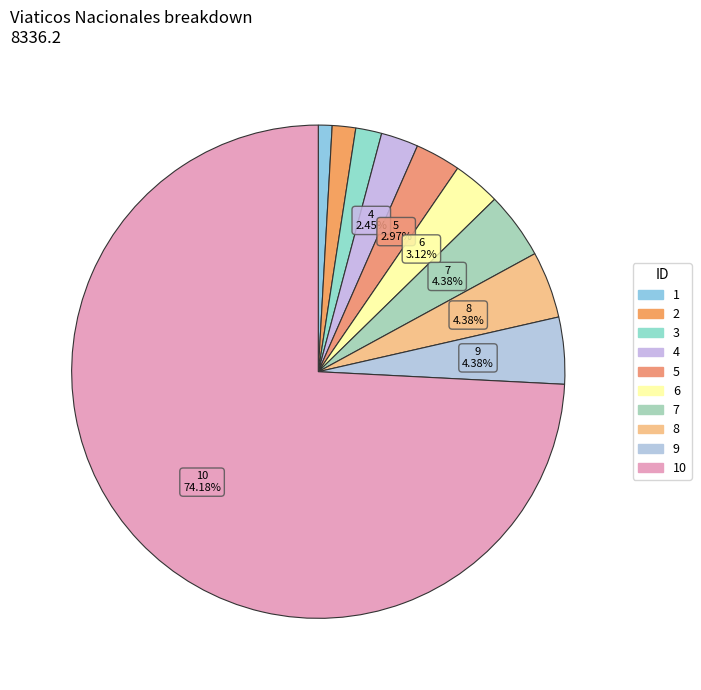

Which category accounts for the majority?

10